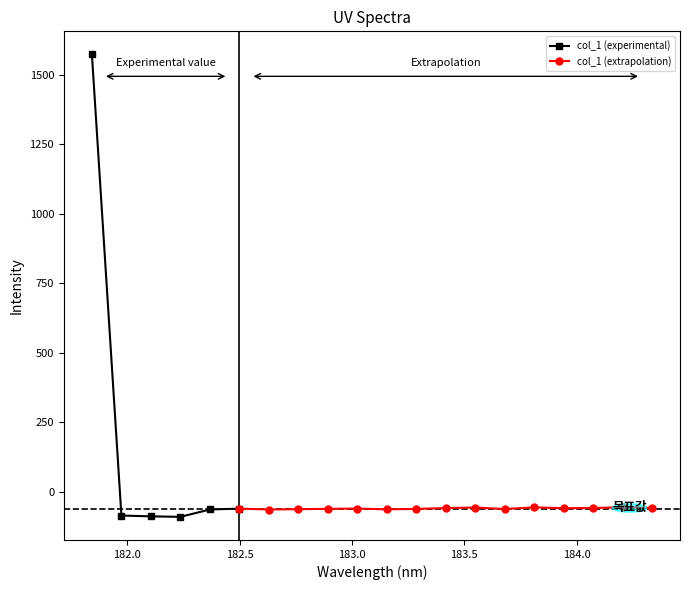

What is the difference between the values at 182.6299929592 and 182.1045947288?

24.5